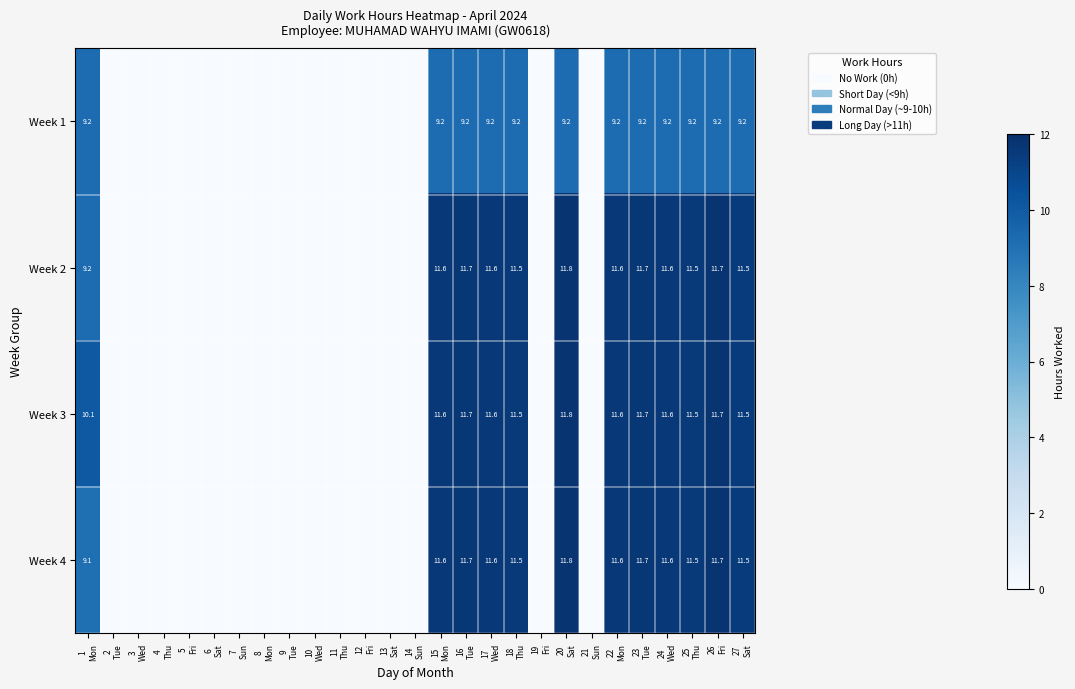

At which category does the chart reach its minimum across all series?

2
Tue